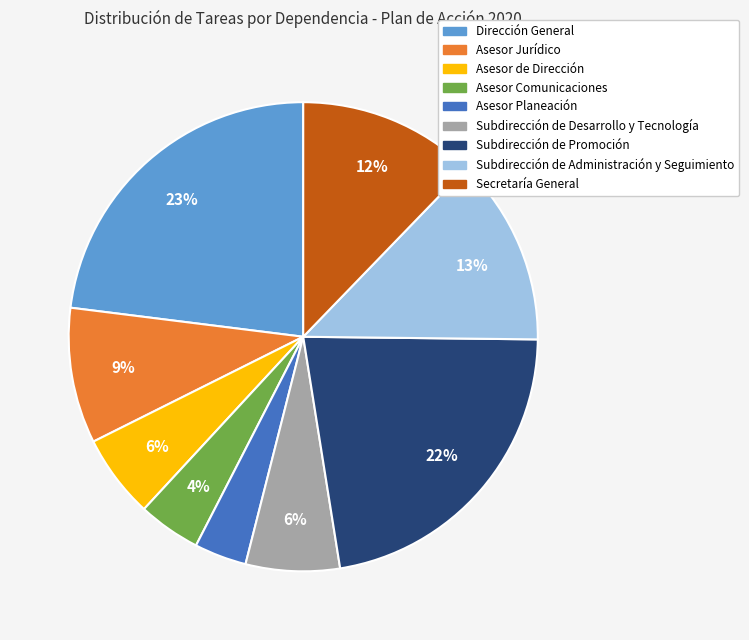

Combined, do Subdirección de Desarrollo y Tecnología and Asesor Planeación account for over 50%?

No